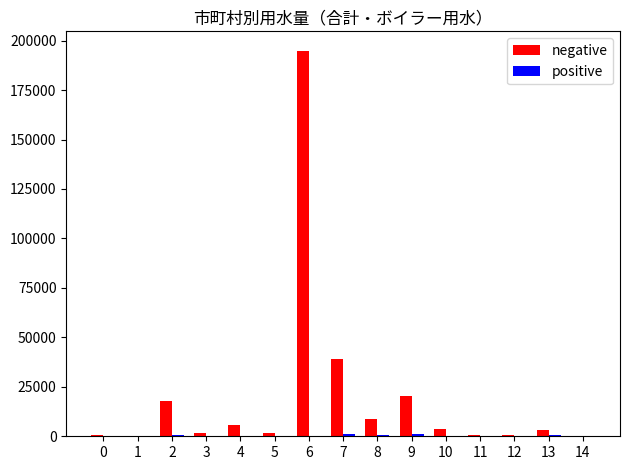

What is the greatest value displayed?

194949